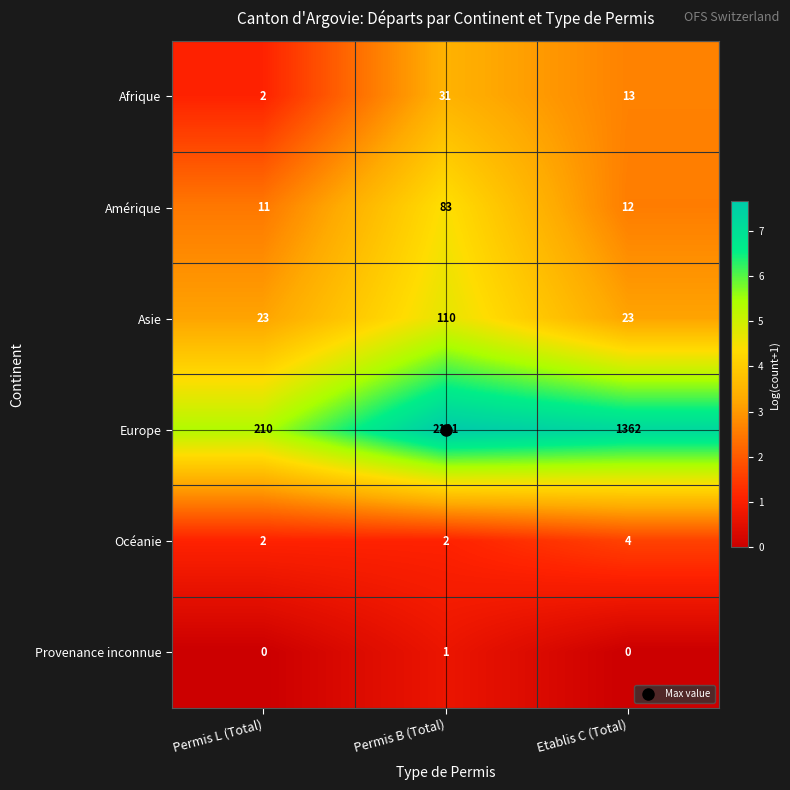

Rank the series at Etablis C (Total) from highest to lowest value.

Europe, Asie, Afrique, Amérique, Océanie, Provenance inconnue